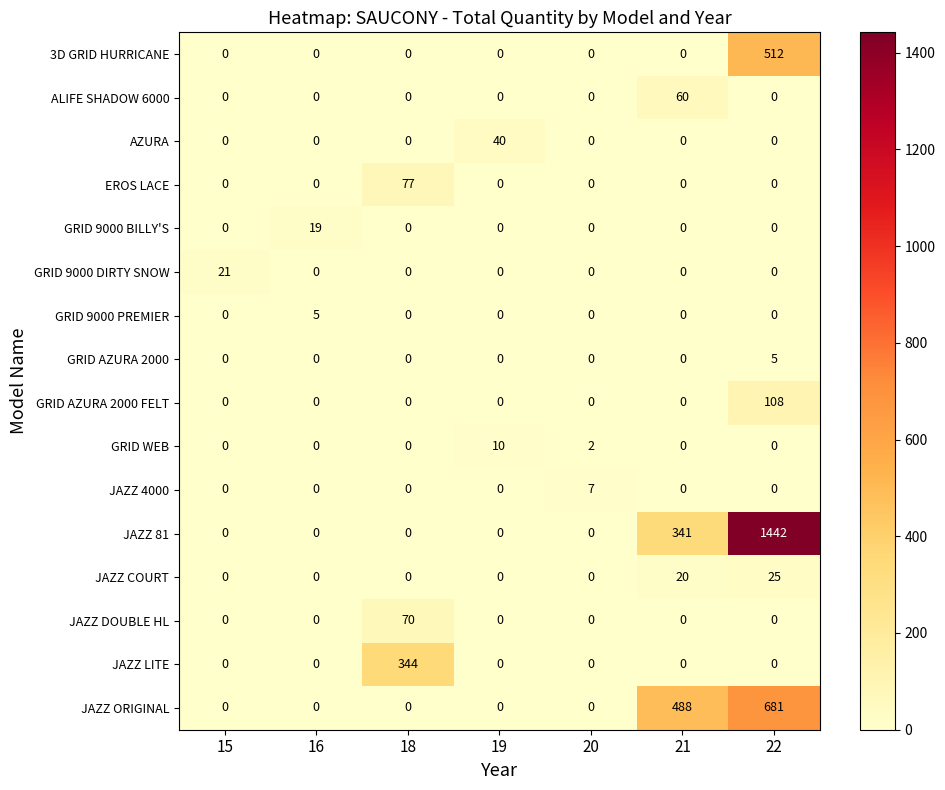

What is the maximum value shown in the chart?

1442